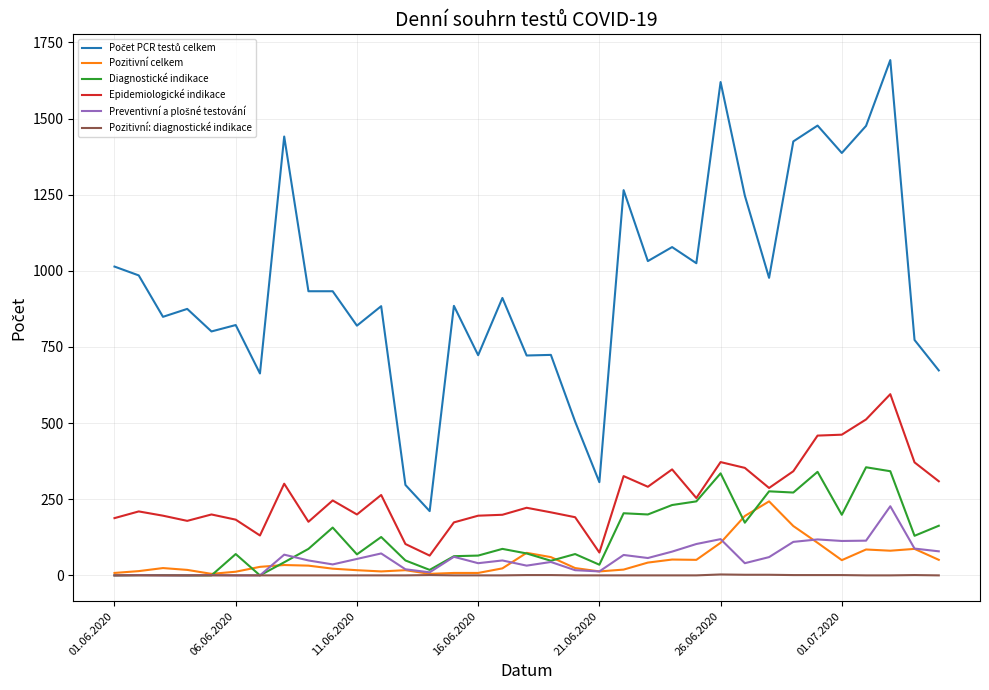

True or false: Pozitivní celkem and Epidemiologické indikace cross at least once.

False